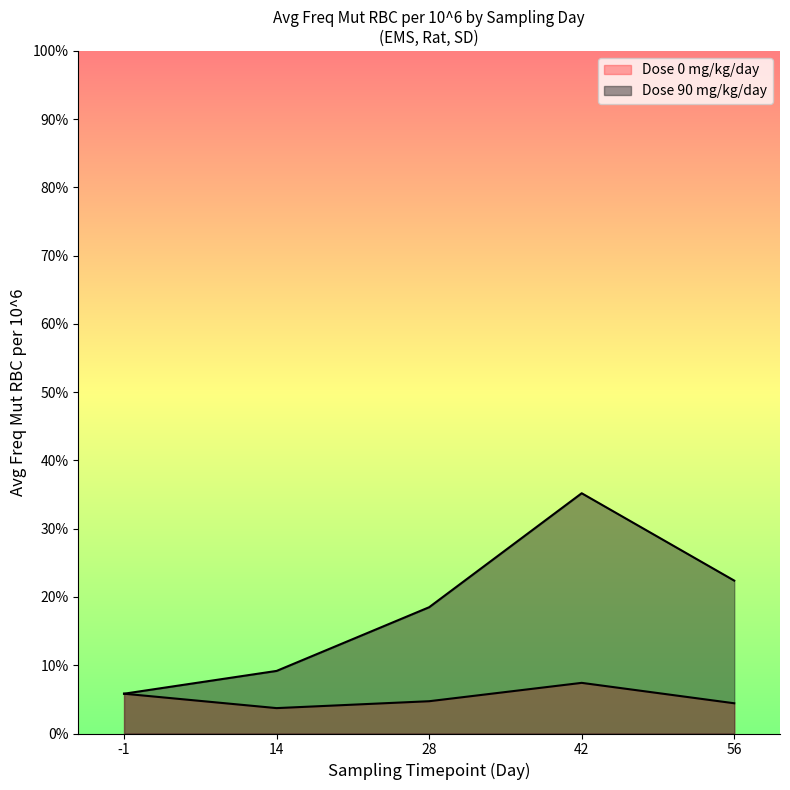

List the labels in order of value, largest first.

42, 56, 28, 14, -1